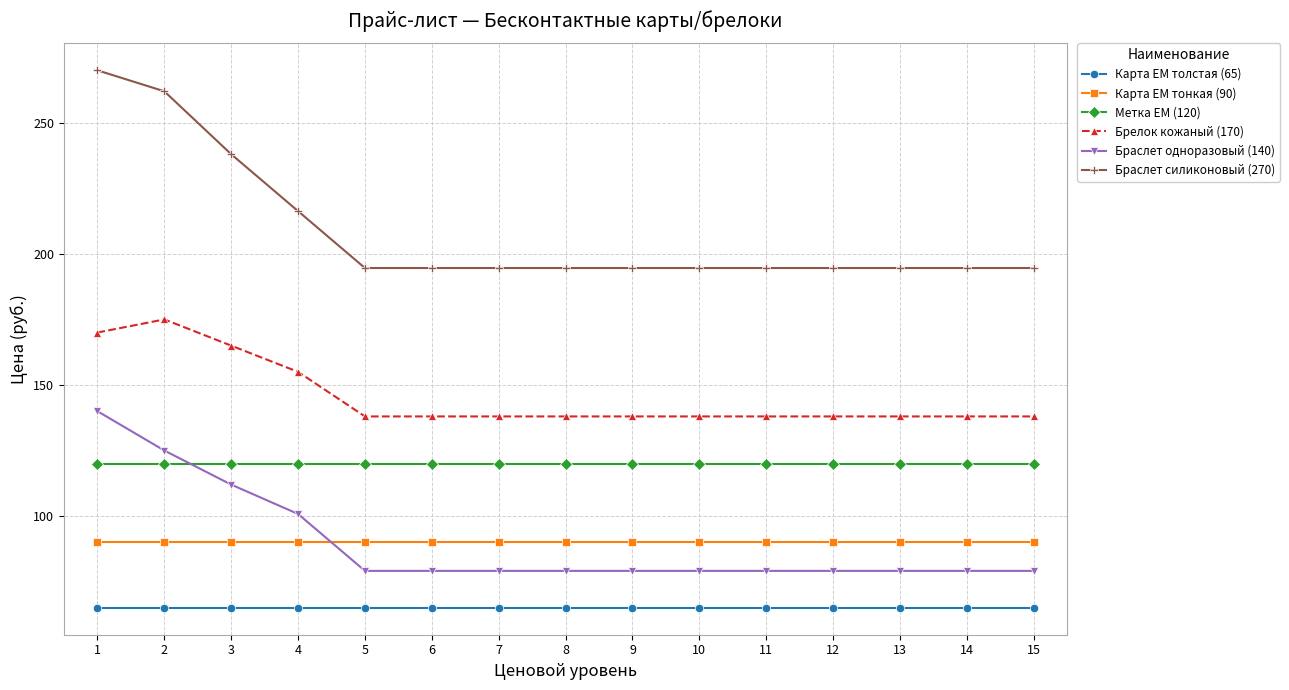

What is the difference between the highest and lowest values at 8?

129.6